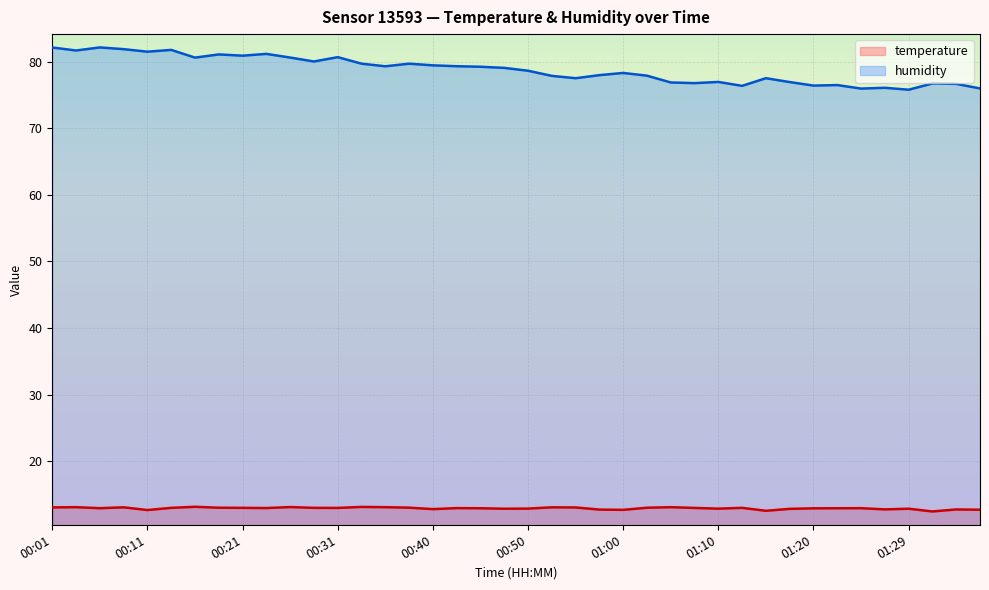

What is the difference between the highest and lowest values at 01:00?

65.6